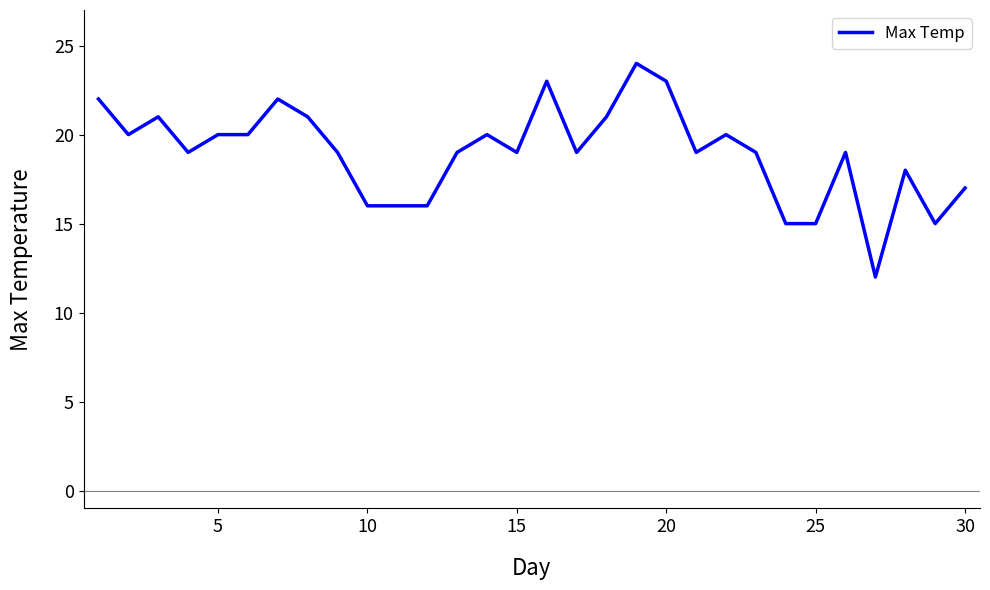

Count the number of data series in this chart.

1